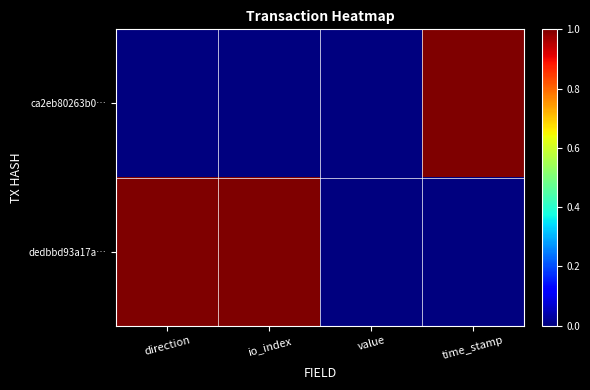

Which category has the highest value across all series?

time_stamp